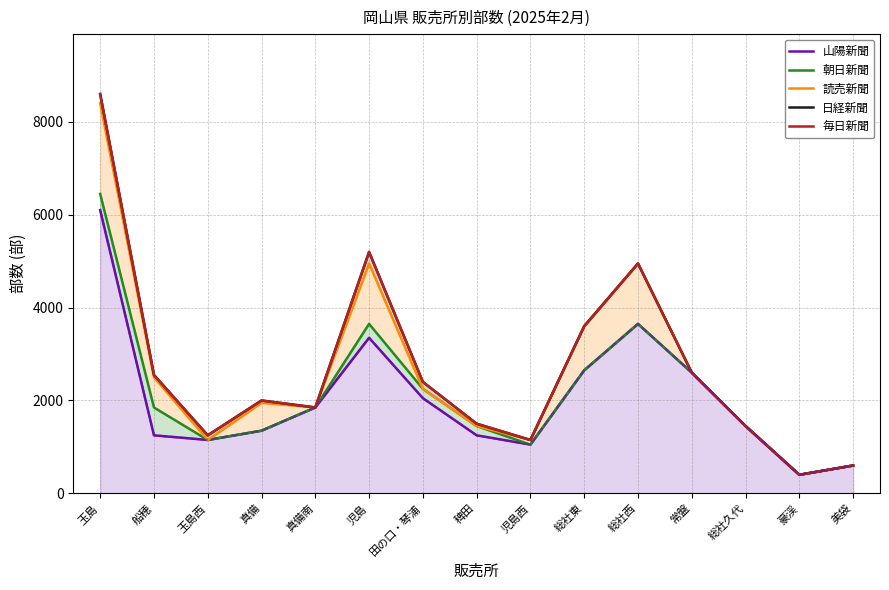

Reading right to left, list all the values displayed in this chart.

山陽新聞: 美袋=600	豪渓=400	総社久代=1450	常盤=2600	総社西=3650	総社東=2650	児島西=1050	稗田=1250	田の口・琴浦=2050	児島=3350	真備南=1850	真備=1350	玉島西=1150	船穂=1250	玉島=6100
朝日新聞: 美袋=600	豪渓=400	総社久代=1450	常盤=2600	総社西=3650	総社東=2650	児島西=1050	稗田=1450	田の口・琴浦=2250	児島=3650	真備南=1850	真備=1350	玉島西=1150	船穂=1850	玉島=6450
読売新聞: 美袋=600	豪渓=400	総社久代=1450	常盤=2600	総社西=4950	総社東=3600	児島西=1150	稗田=1450	田の口・琴浦=2250	児島=4950	真備南=1850	真備=1950	玉島西=1150	船穂=2500	玉島=8400
日経新聞: 美袋=600	豪渓=400	総社久代=1450	常盤=2600	総社西=4950	総社東=3600	児島西=1150	稗田=1500	田の口・琴浦=2400	児島=5200	真備南=1850	真備=2000	玉島西=1250	船穂=2550	玉島=8600
毎日新聞: 美袋=600	豪渓=400	総社久代=1450	常盤=2600	総社西=4950	総社東=3600	児島西=1150	稗田=1500	田の口・琴浦=2400	児島=5200	真備南=1850	真備=2000	玉島西=1250	船穂=2550	玉島=8600